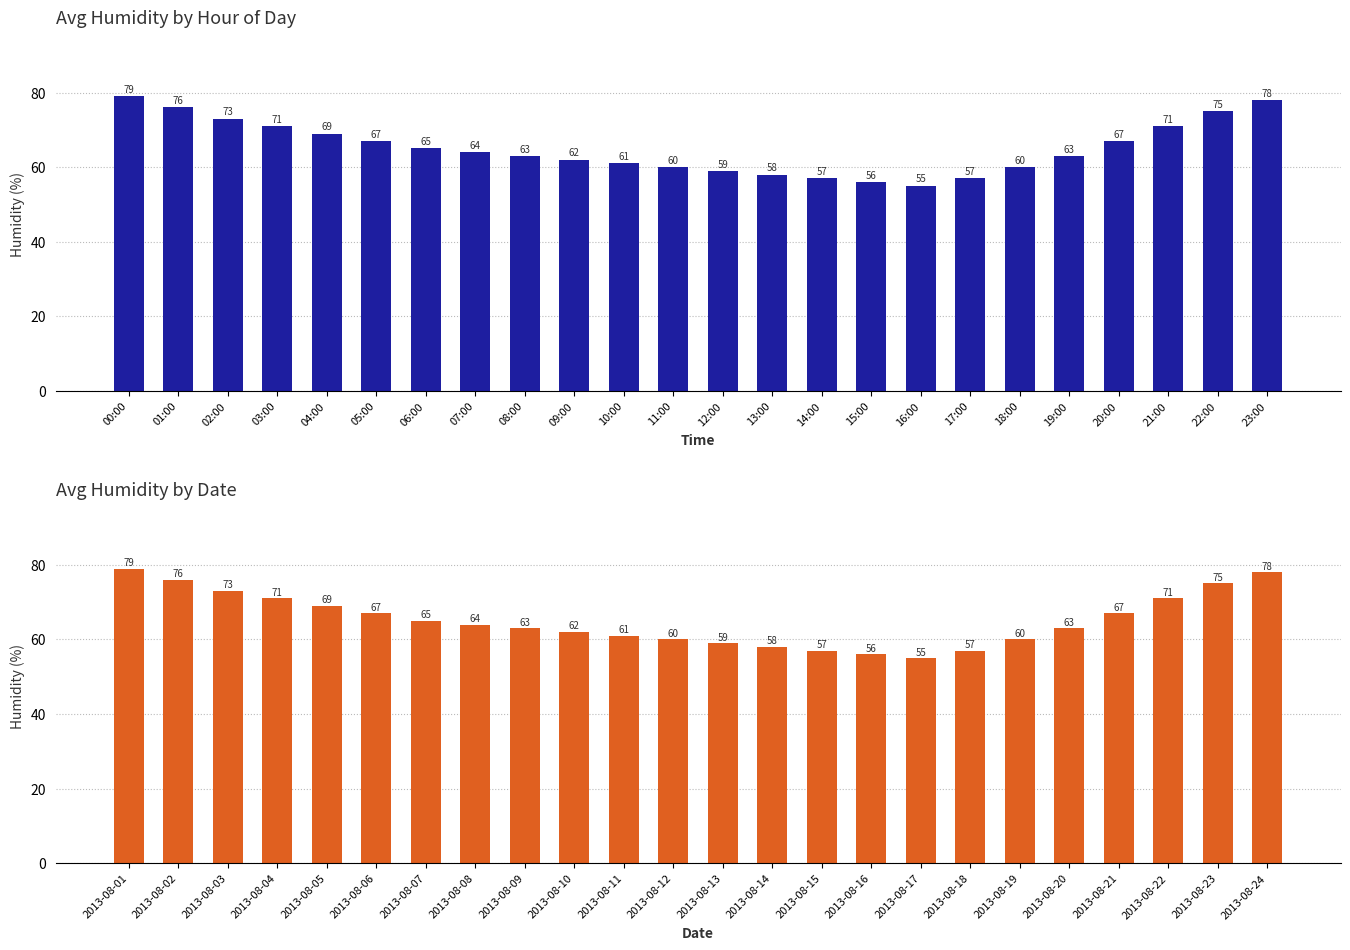

Between 2013-08-06 and 2013-08-10, which is larger?

2013-08-06